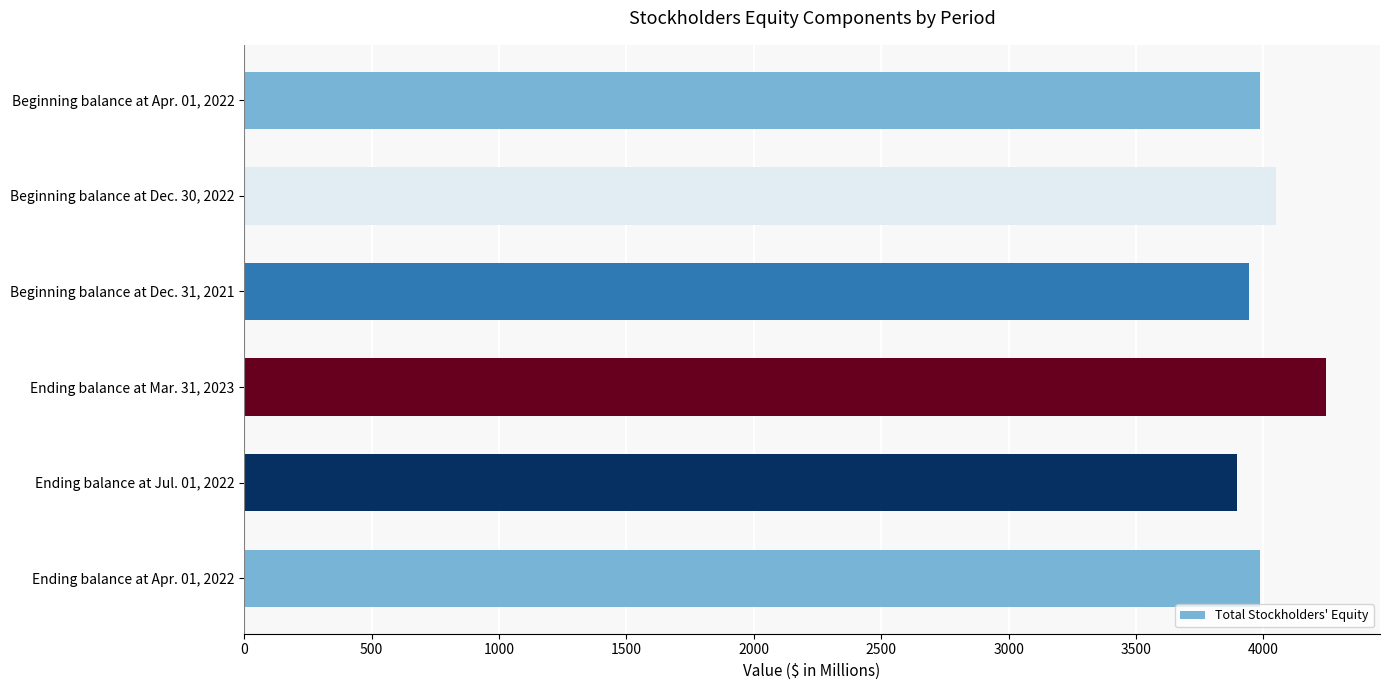

At which category does the chart reach its peak across all series?

Ending balance at Mar. 31, 2023